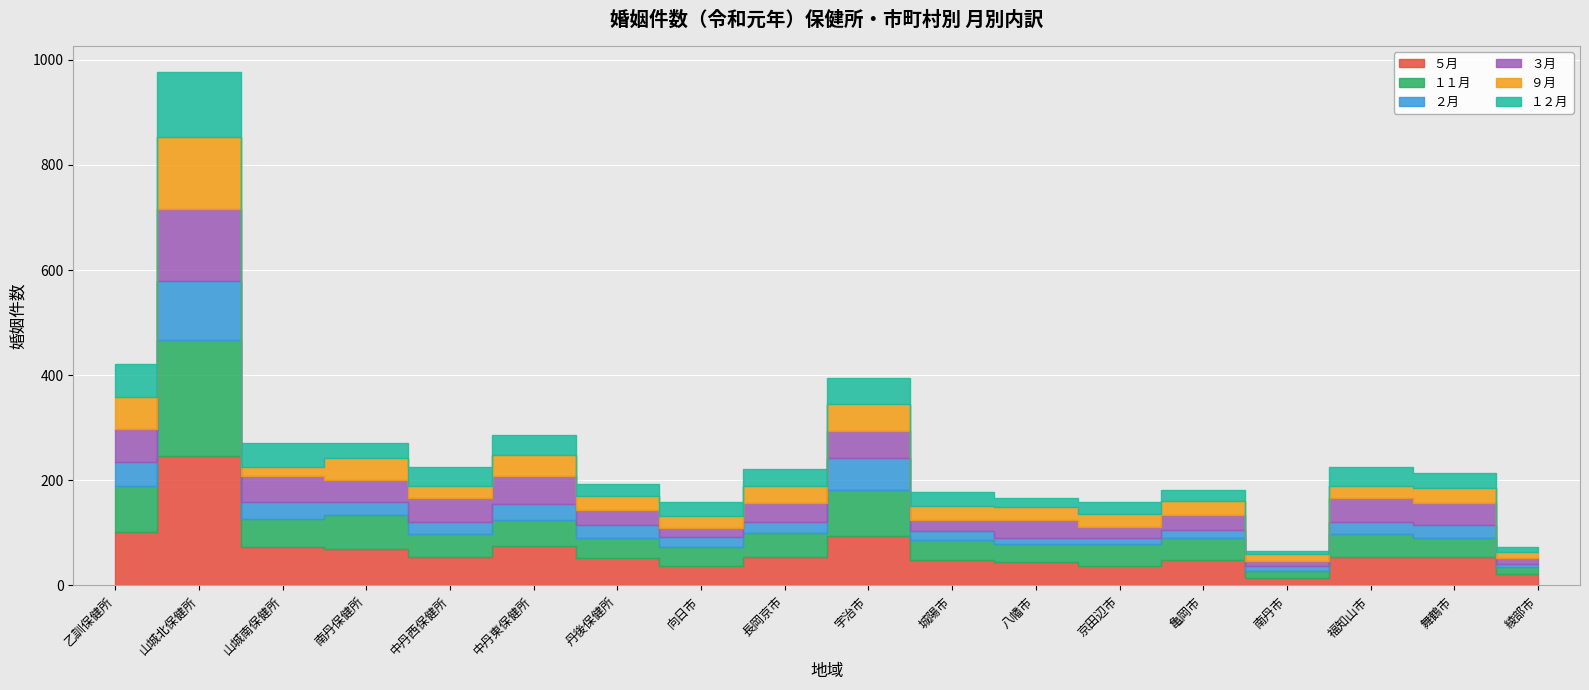

Where is the first local minimum for ３月?

南丹保健所